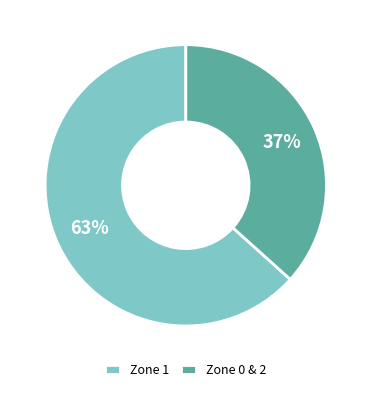

Which category accounts for the majority?

Zone 1